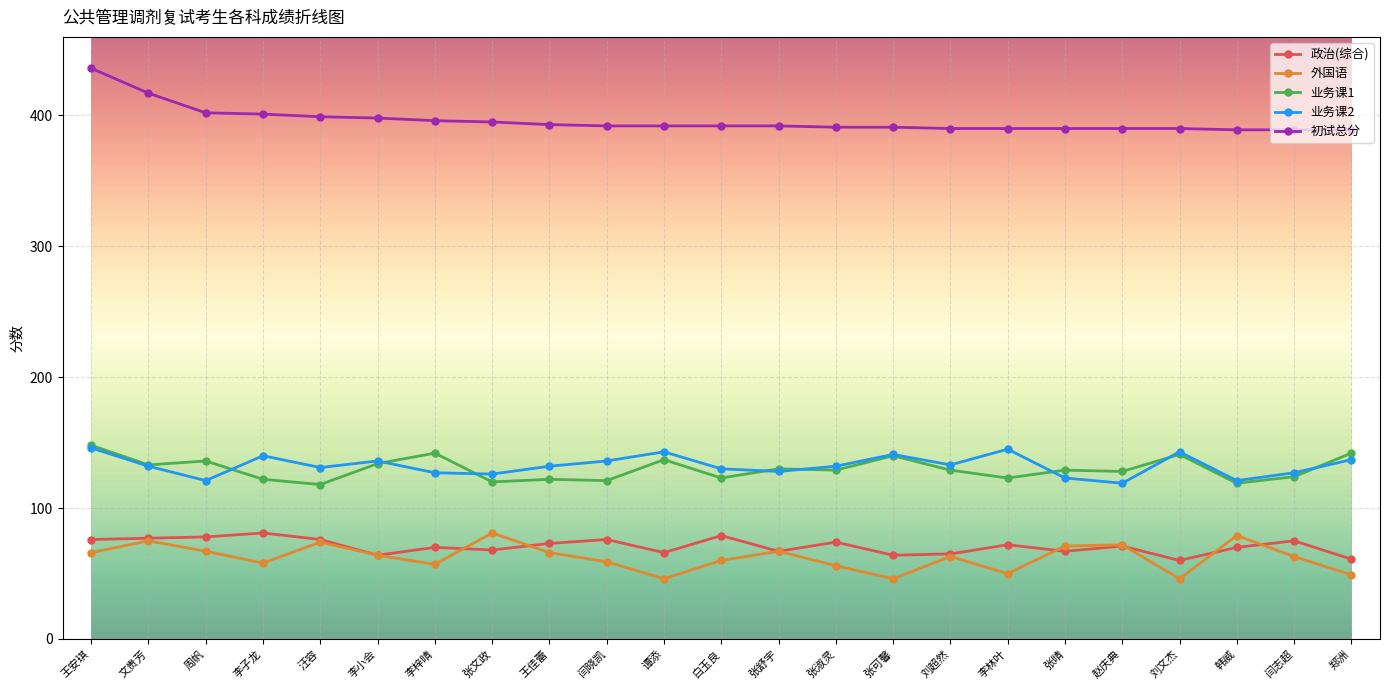

What is the lowest value of the 业务课2 series?

119